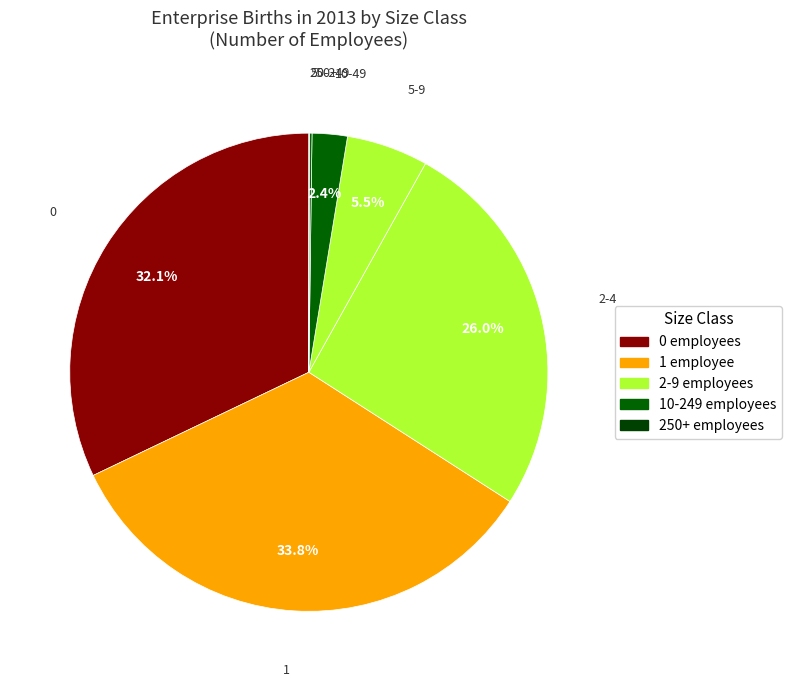

To the nearest percent, what is the difference between the largest and smallest slice percentages?

34%